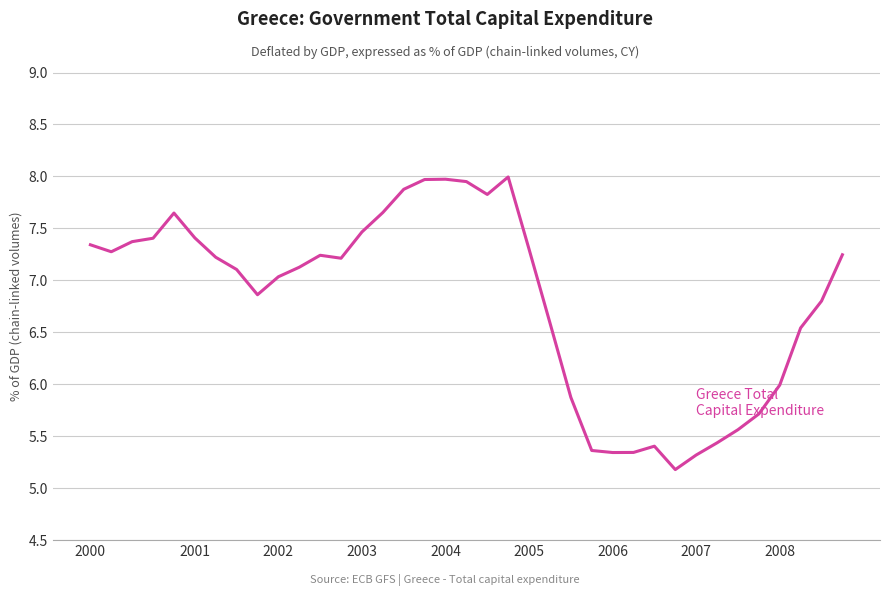

What is the minimum value shown in the chart?

5.2